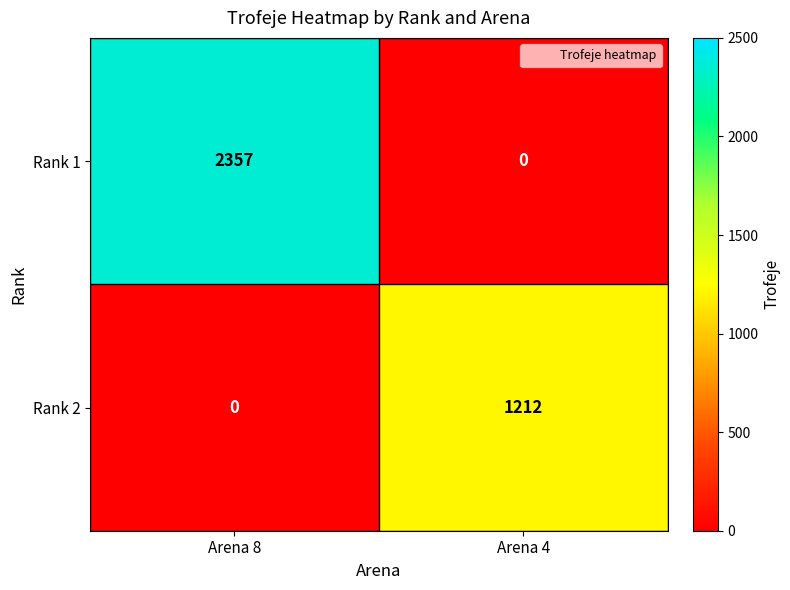

Which series has the largest range (max minus min)?

Rank 1